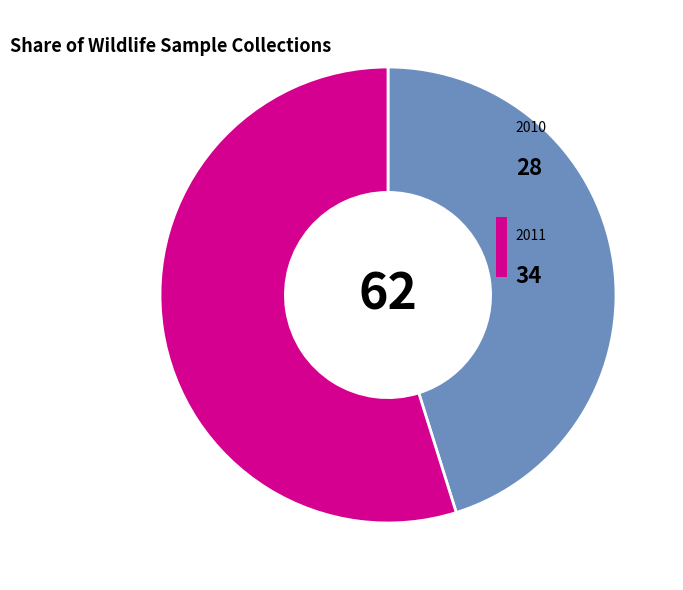

Does any single category account for the majority?

Yes